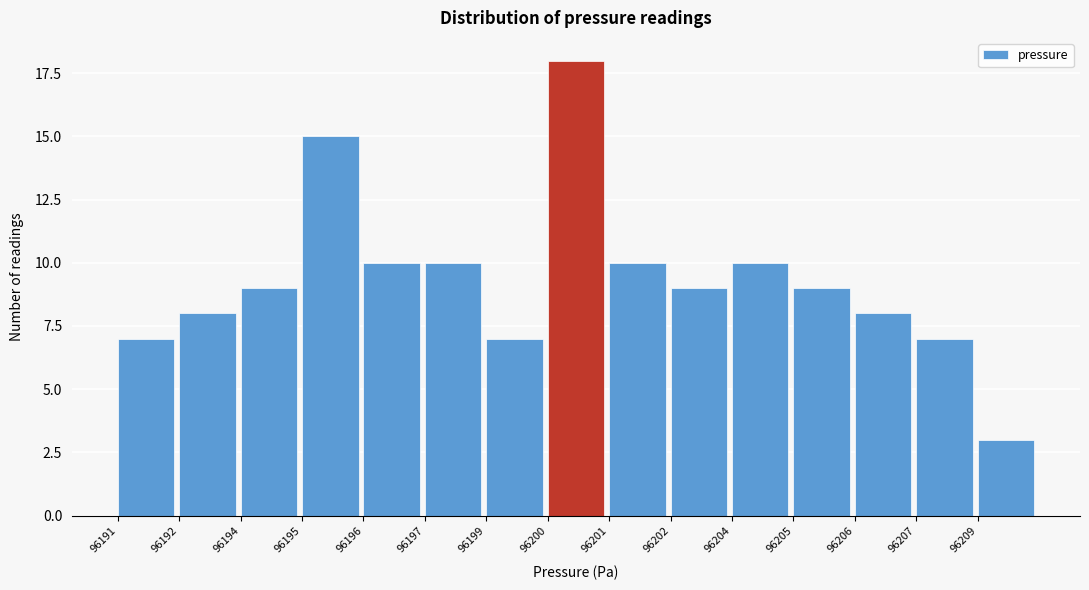

Reading left to right, transcribe all the data shown in this chart.

7	8	9	15	10	10	7	18	10	9	10	9	8	7	3